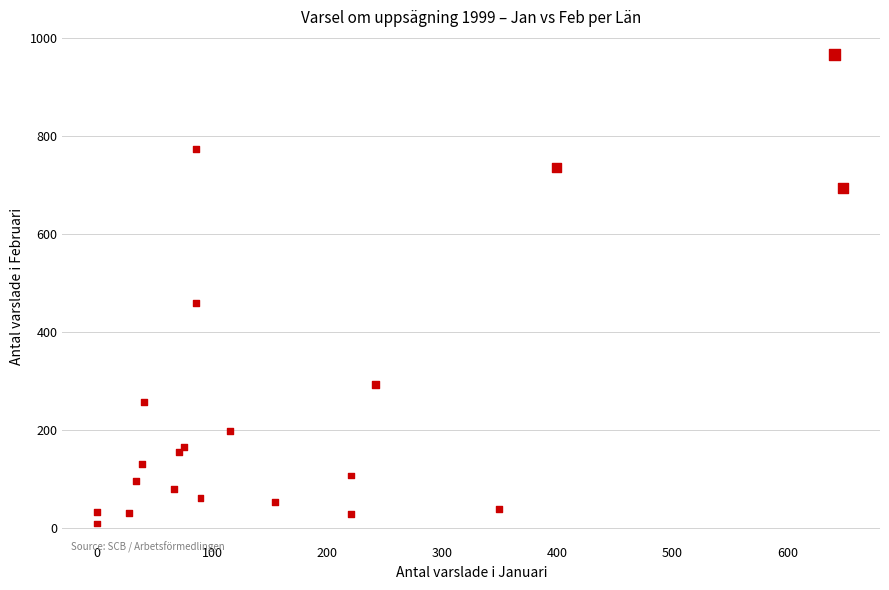

What is the range of Y values (max minus min)?

957